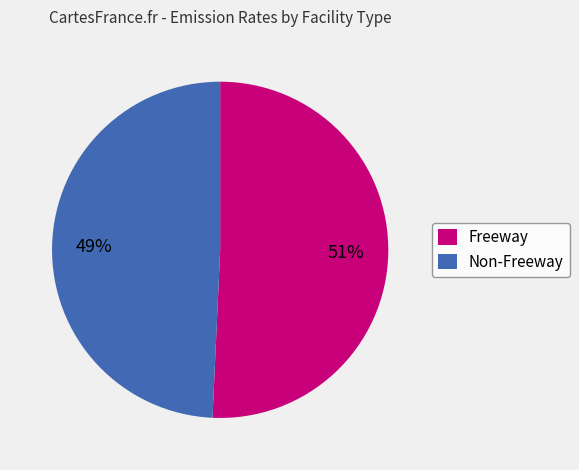

Does Non-Freeway represent more than half of the total?

No